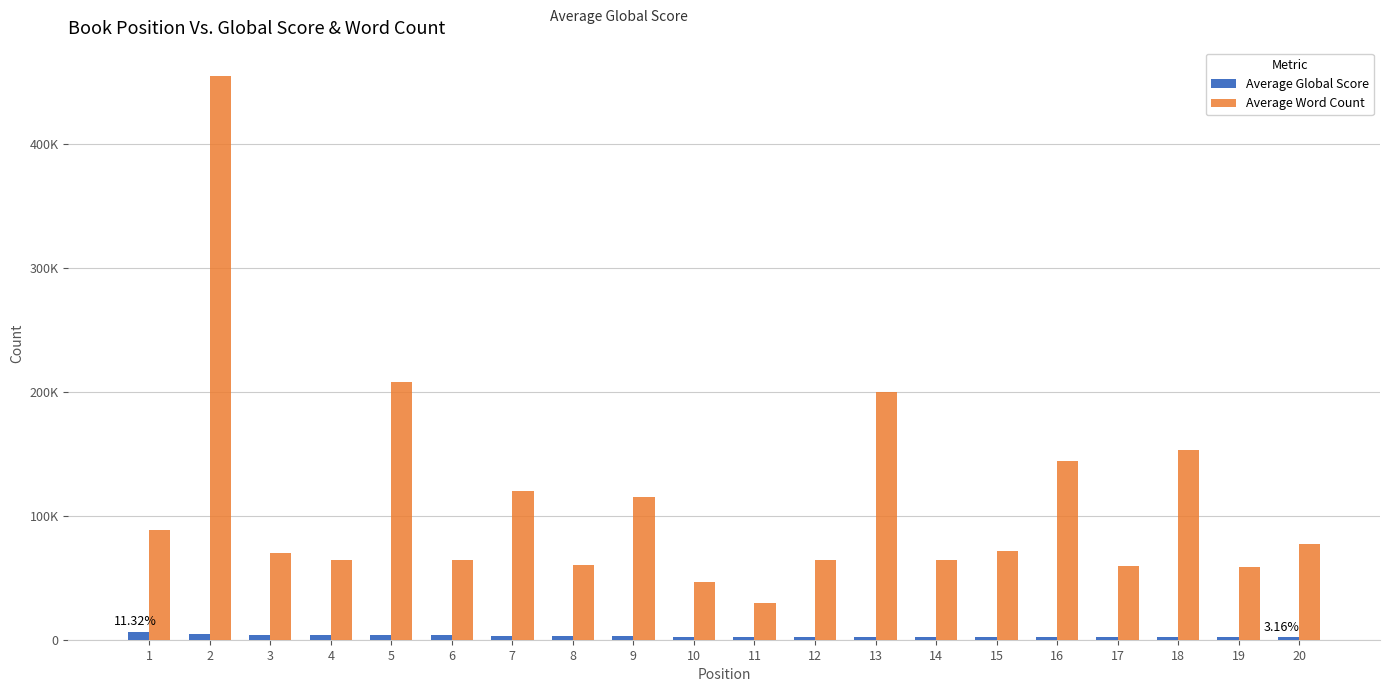

What are all the series names shown in the legend?

Average Global Score, Average Word Count